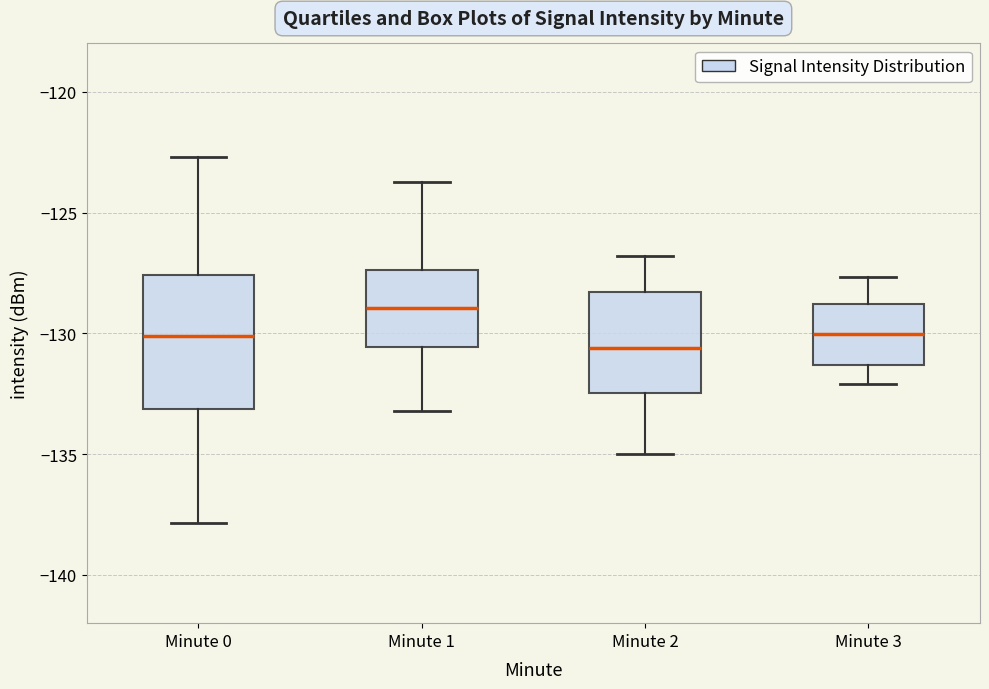

Which box has the lowest median line?

Minute 2